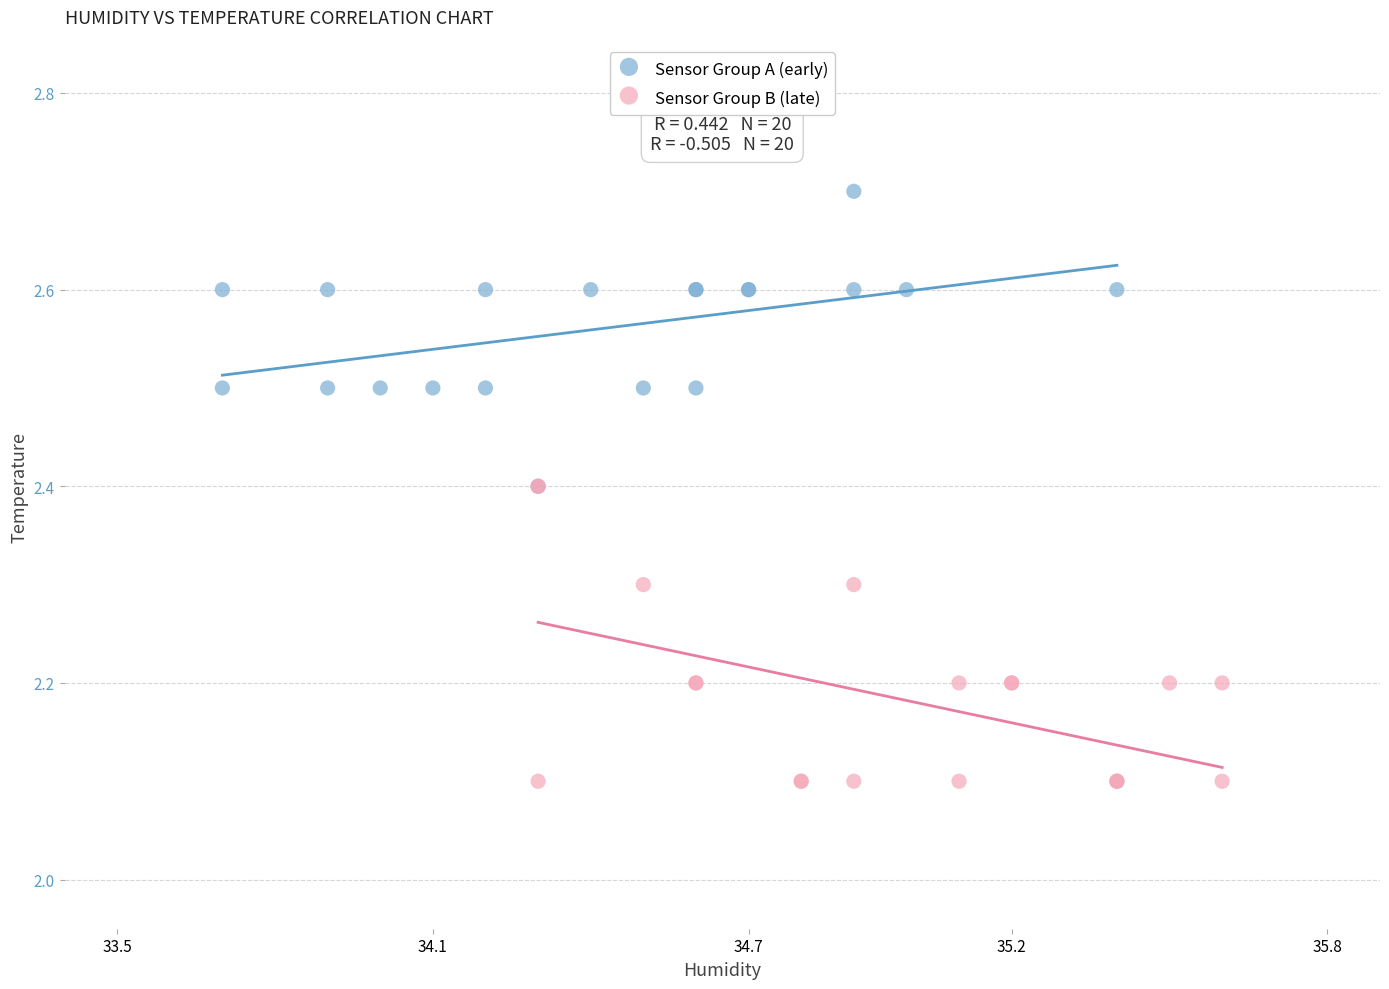

What are all the series names shown in the legend?

Sensor Group A (early), Sensor Group B (late)